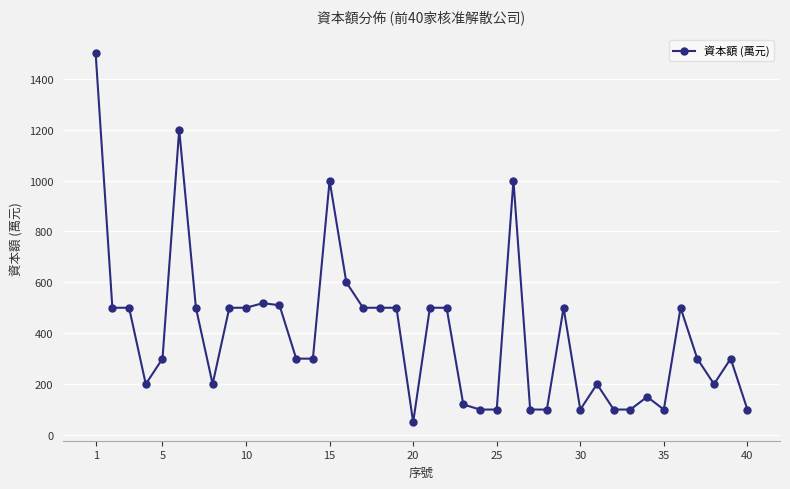

How many data points are less than 300?

16